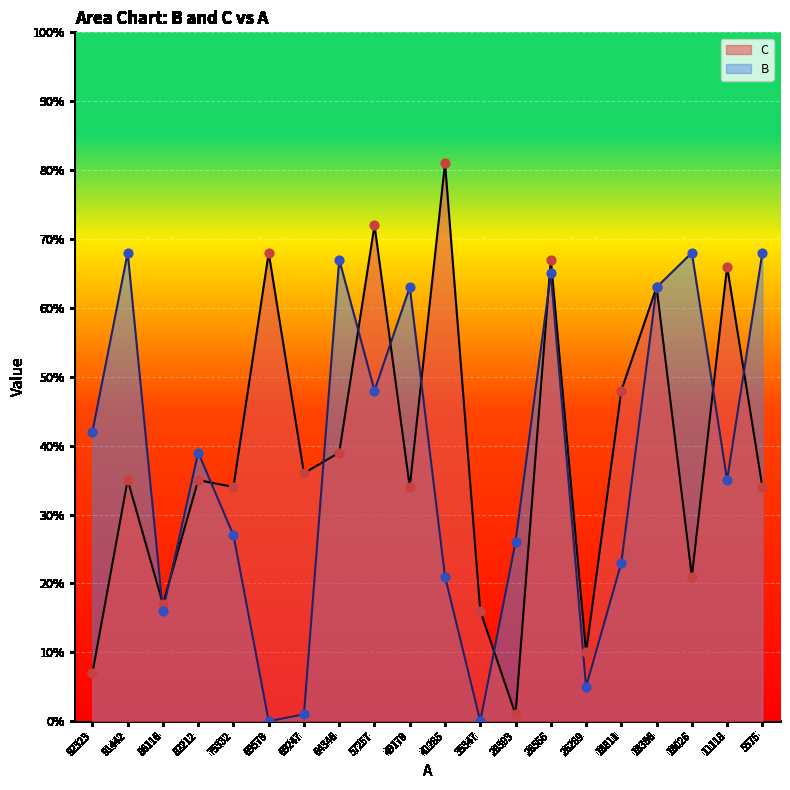

Which series reaches the minimum Y coordinate?

B